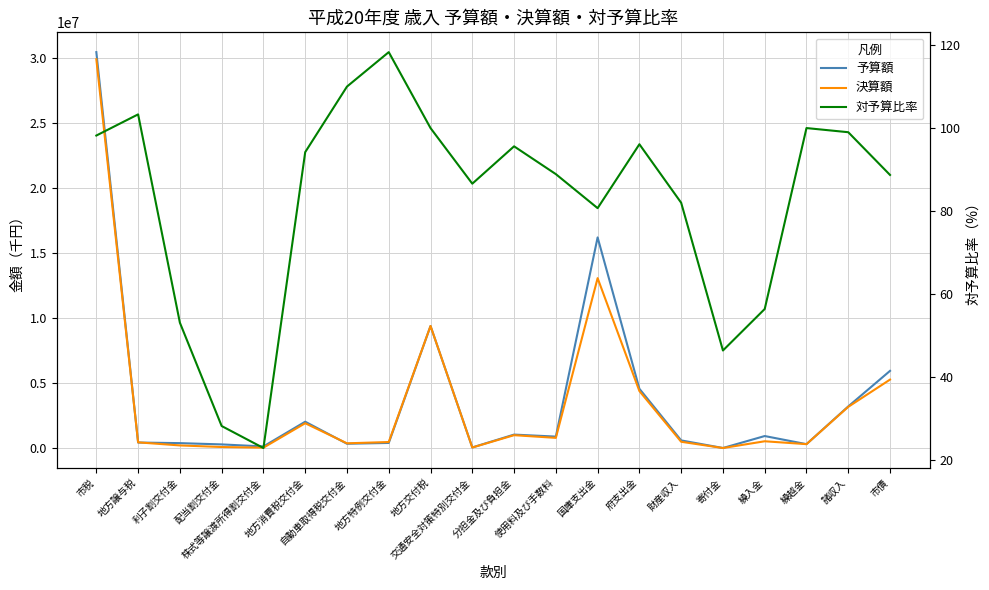

What is the spread (max minus min) of values at 市税?

30433970.8